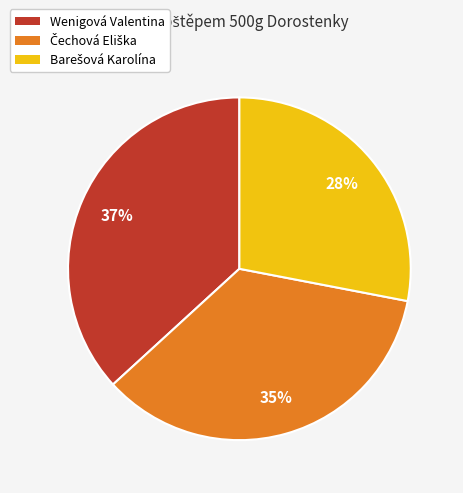

To the nearest percent, what is the difference between the largest and smallest slice percentages?

9%